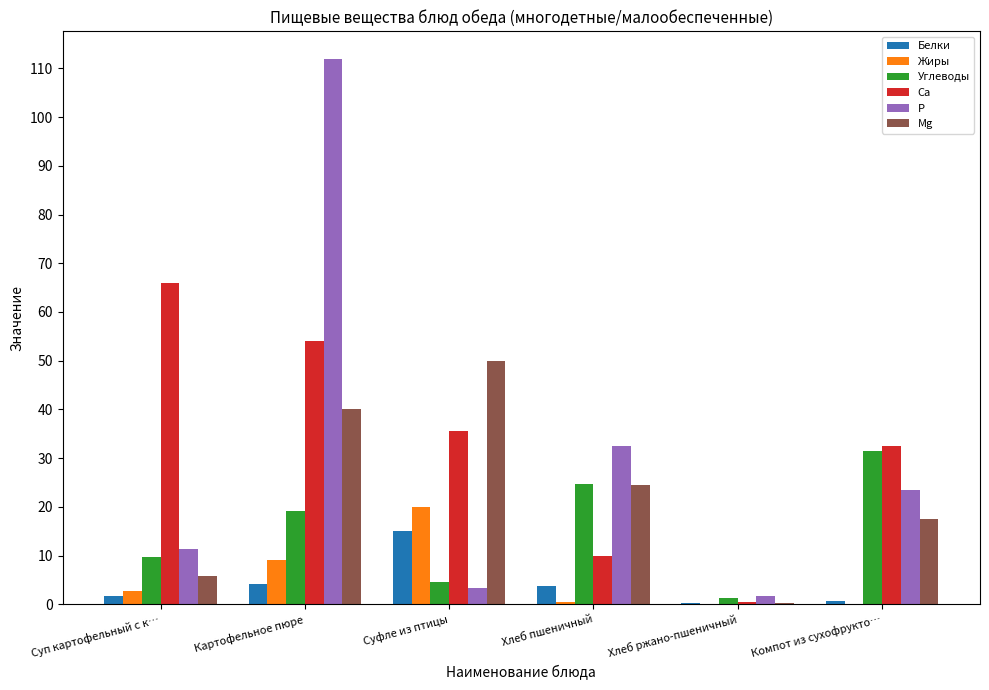

What is the maximum value shown in the chart?

112.0